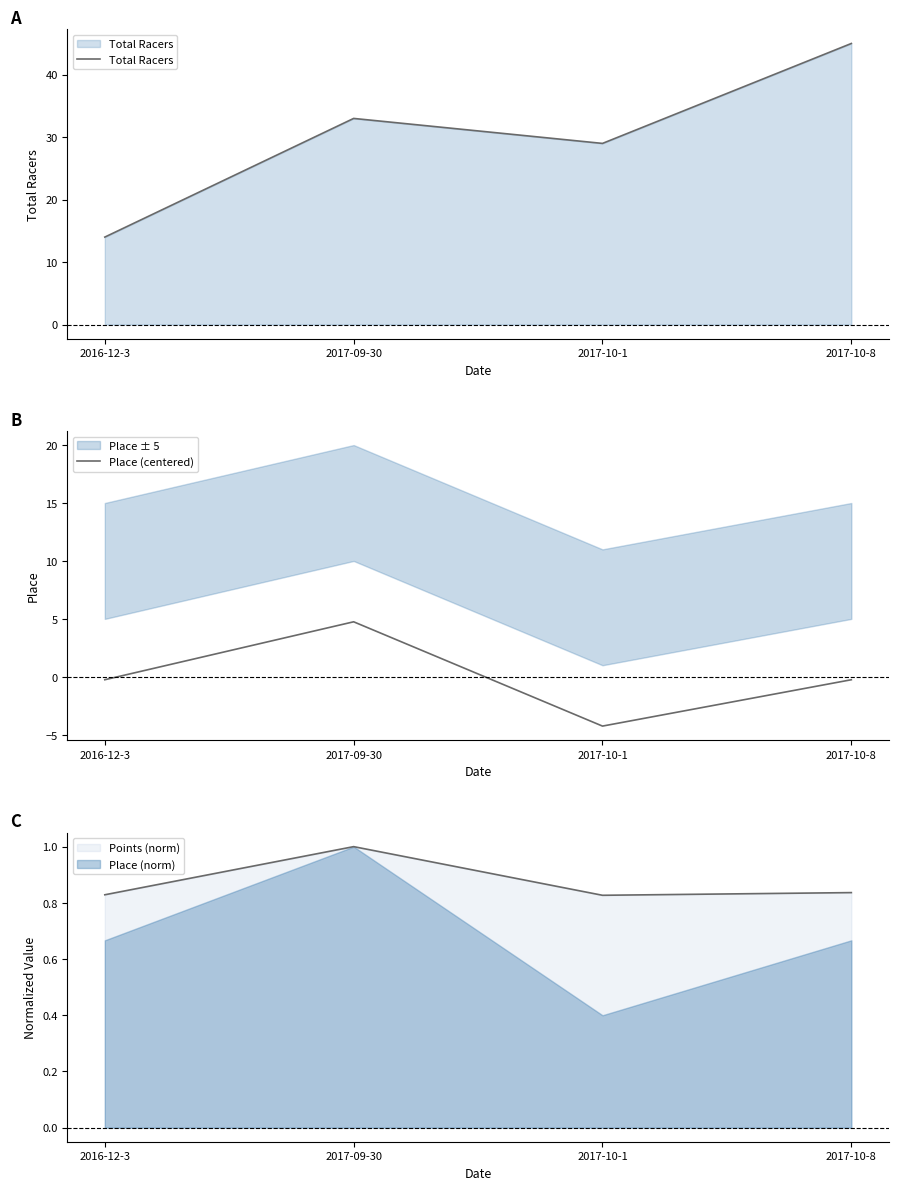

The value of Place (norm) at 2017-10-1 is 0.4. True or false?

True